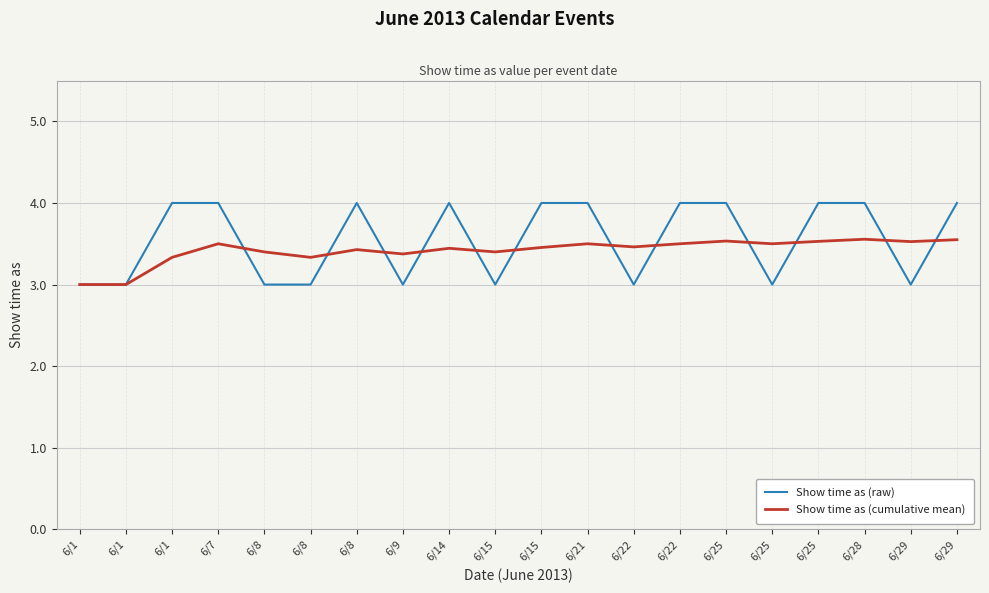

What is the value of the Show time as (cumulative mean) point at the 1st from the left?

3.0